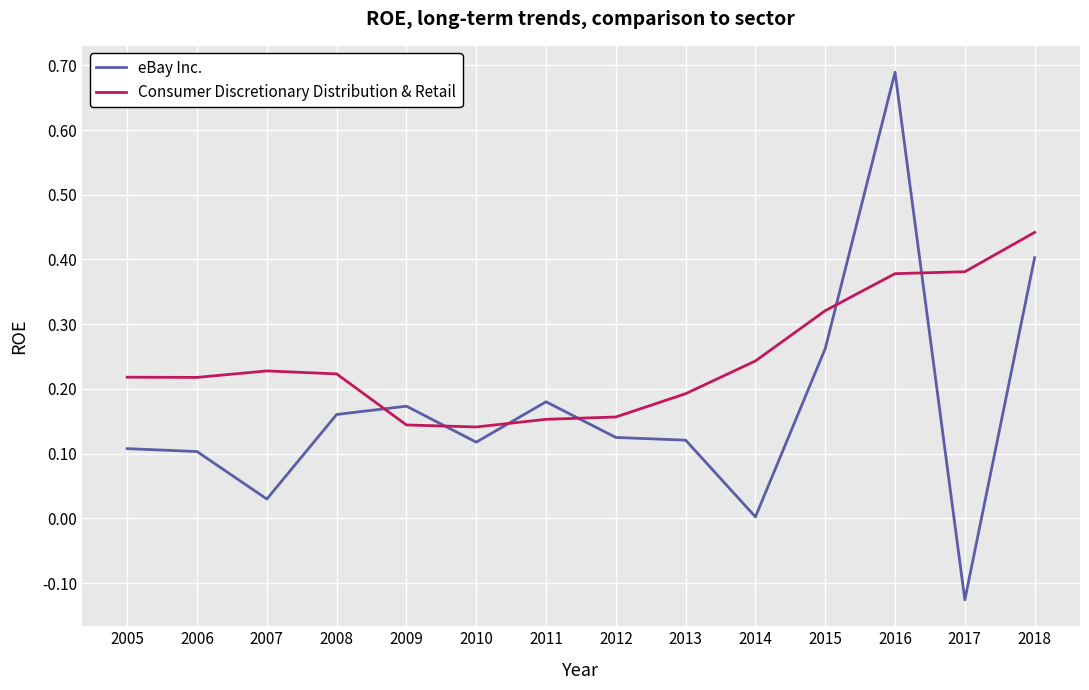

At which label does eBay Inc. first exceed 0?

2005